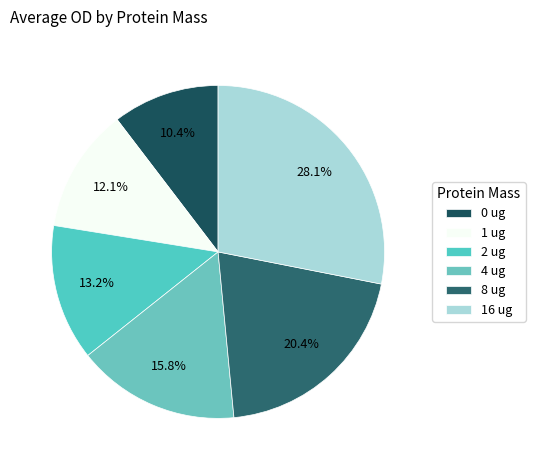

True or false: 8 ug accounts for 8% of the total.

False